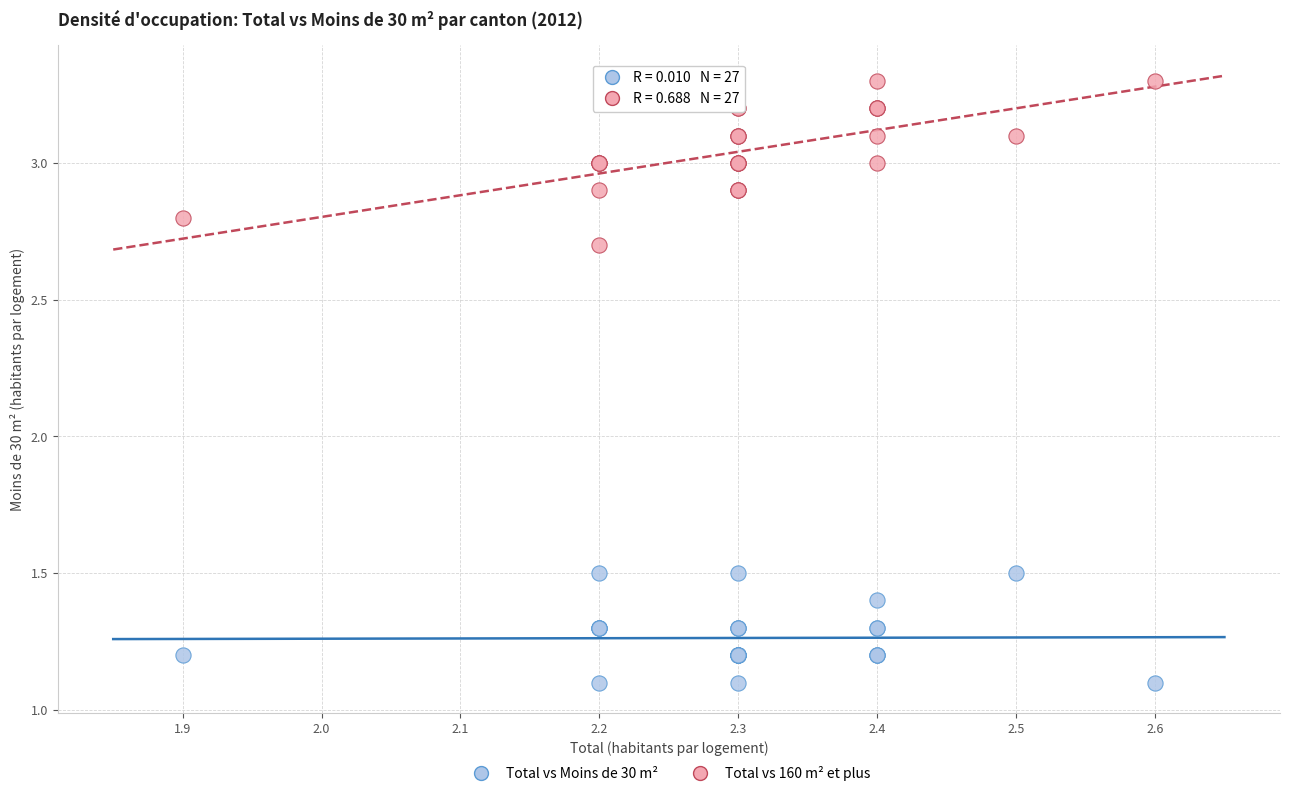

Which series contains the highest Y value?

Total vs 160 m² et plus